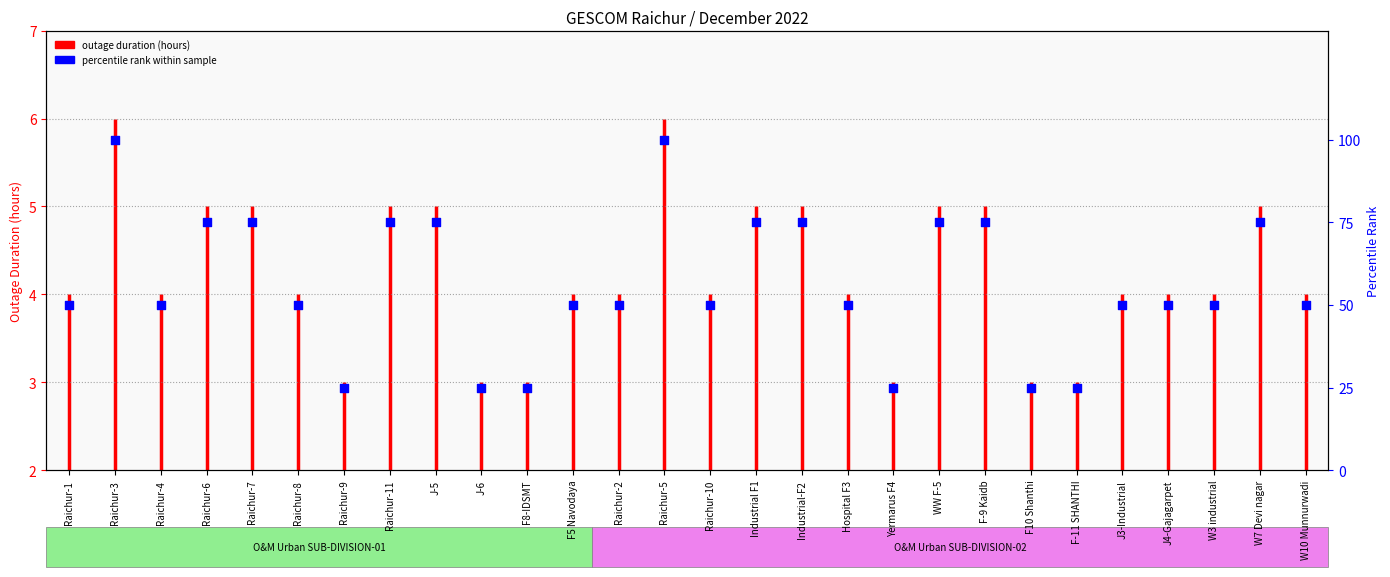

What is the ratio of the value at Raichur-10 to the value at WW F-5?

0.7